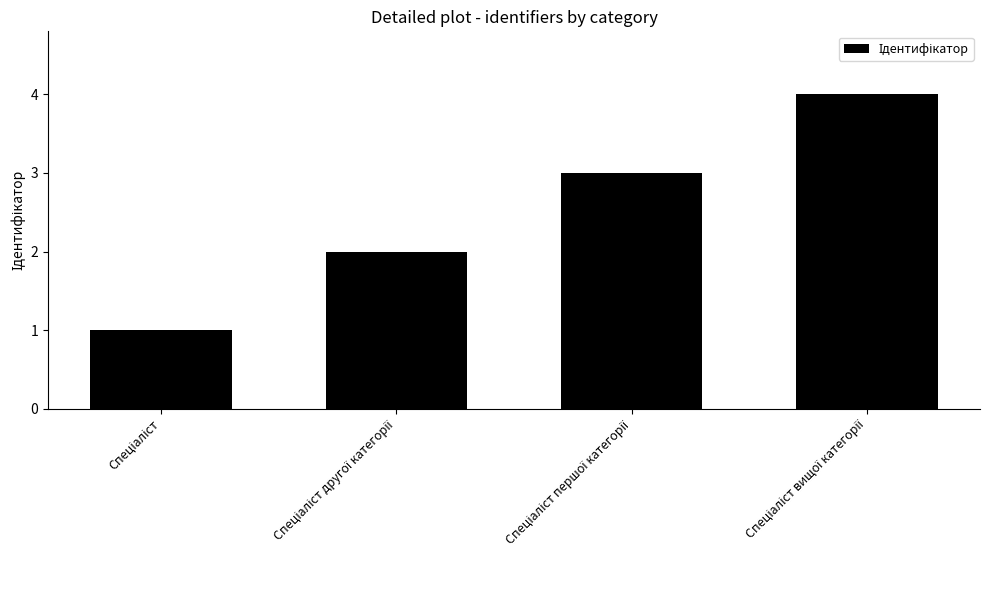

What is the greatest value displayed?

4